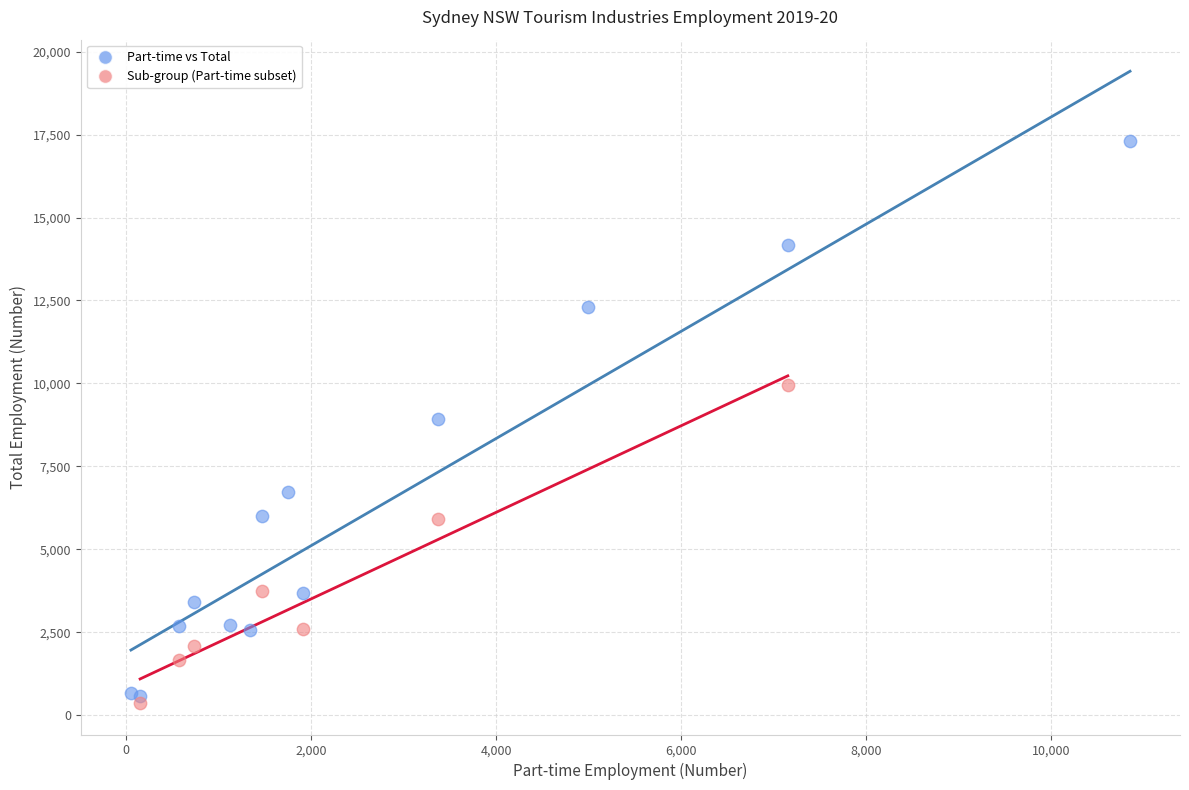

Which series reaches the maximum Y coordinate?

Part-time vs Total